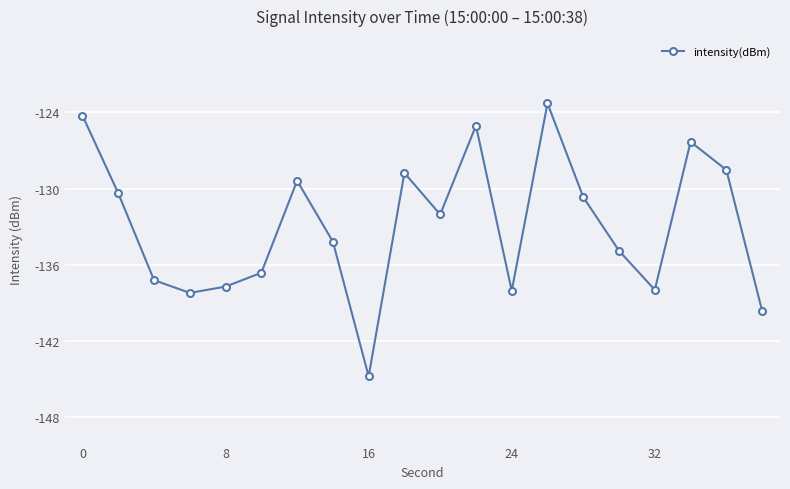

What is the greatest value displayed?

-123.3